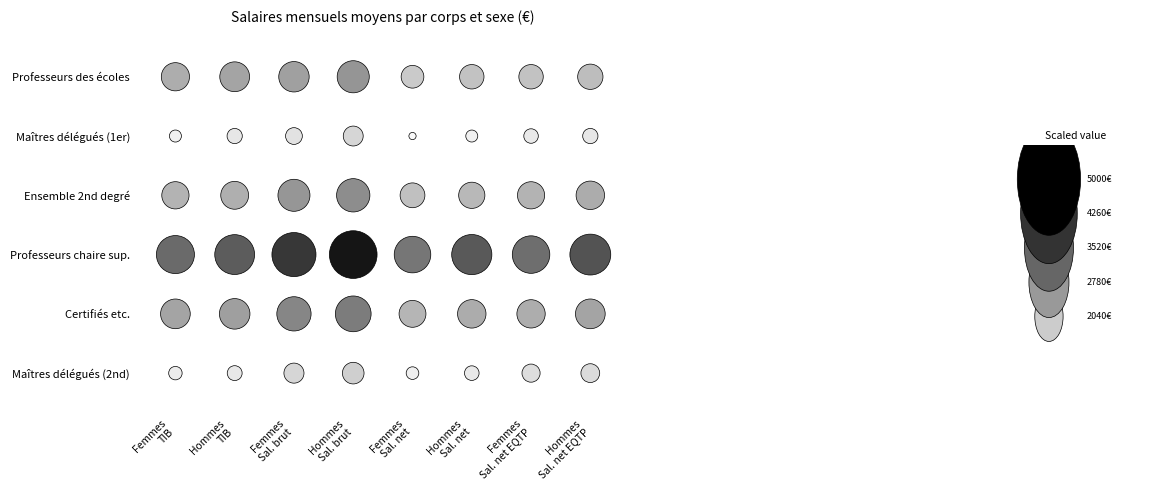

How many values in the Maîtres délégués (2nd) series exceed 1790?

3